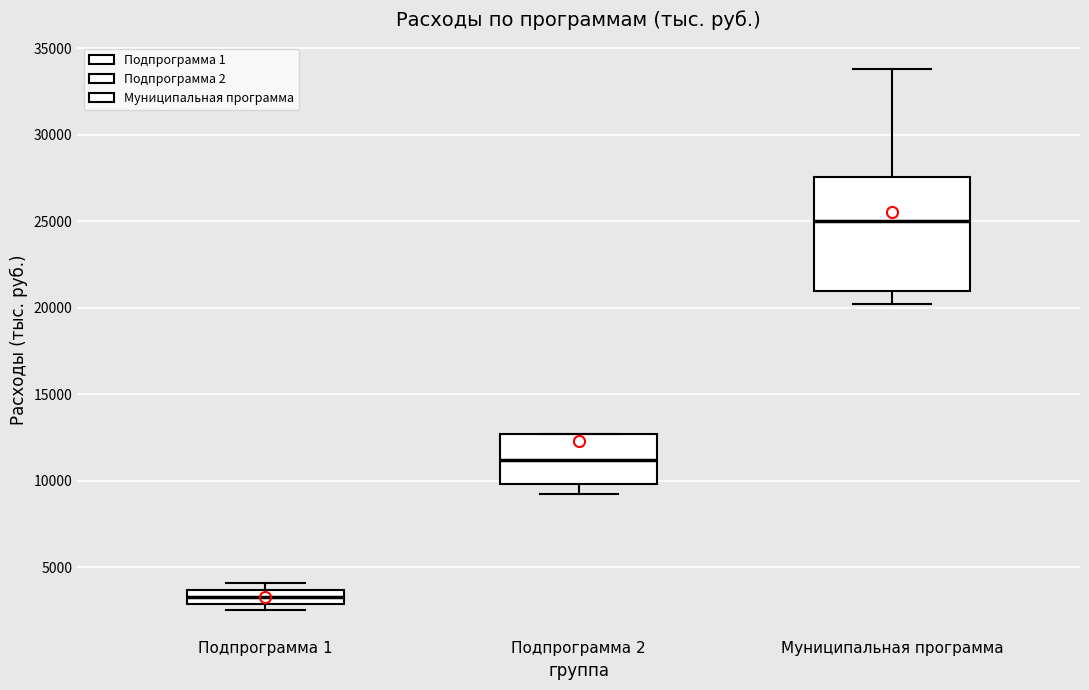

Which box's median line is the highest?

Муниципальная программа